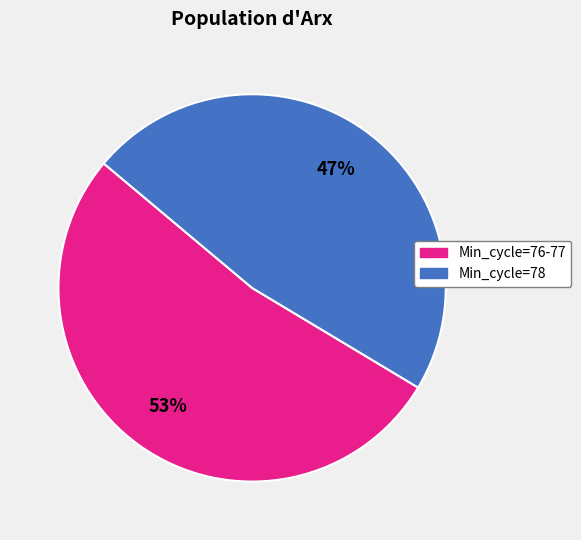

To the nearest percent, what is the average slice percentage?

50%